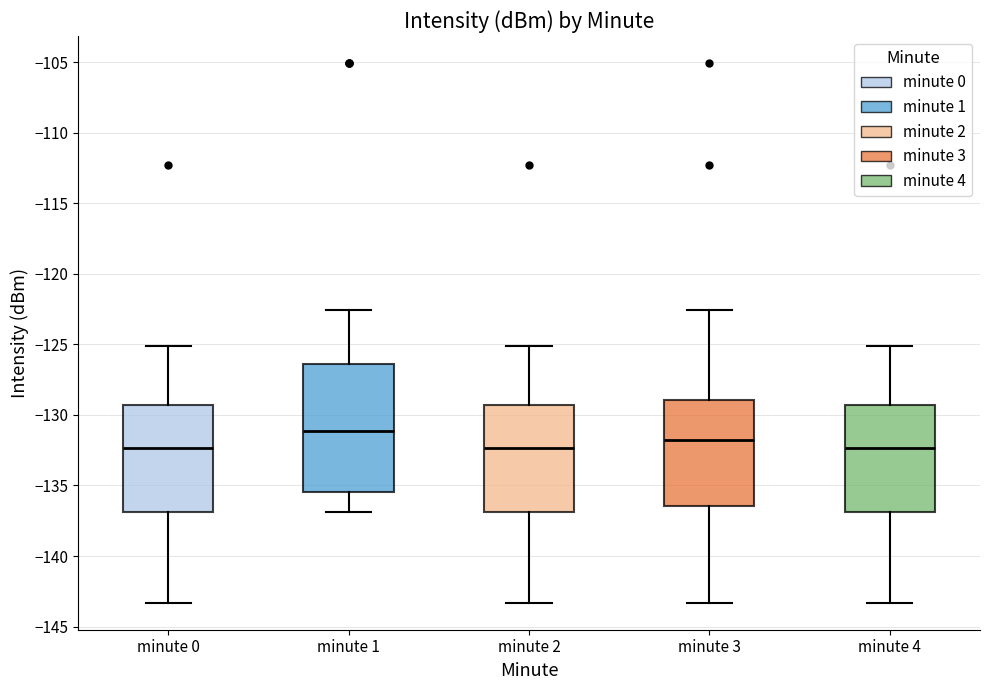

Reading left to right, read every box against the y-axis: the position of its median line, the range the box covers, and the ends of its whiskers. The values are not printed on the chart, so give them approximately, as read against the axis.

minute 0: median -132.5, box -137.0 to -129.5, whiskers -143.5 to -125.0
minute 1: median -131.0, box -135.5 to -126.5, whiskers -137.0 to -122.5
minute 2: median -132.5, box -137.0 to -129.5, whiskers -143.5 to -125.0
minute 3: median -132.0, box -136.5 to -129.0, whiskers -143.5 to -122.5
minute 4: median -132.5, box -137.0 to -129.5, whiskers -143.5 to -125.0